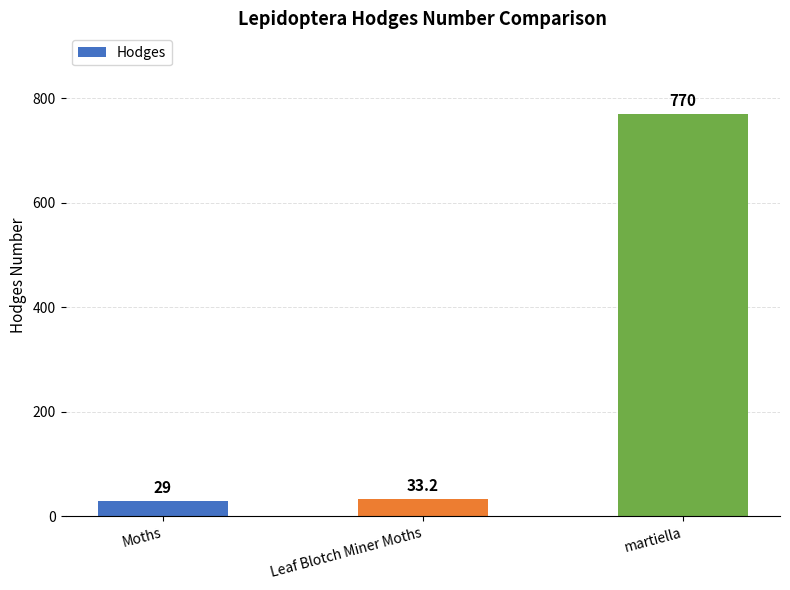

What is the sum of all values?

832.2